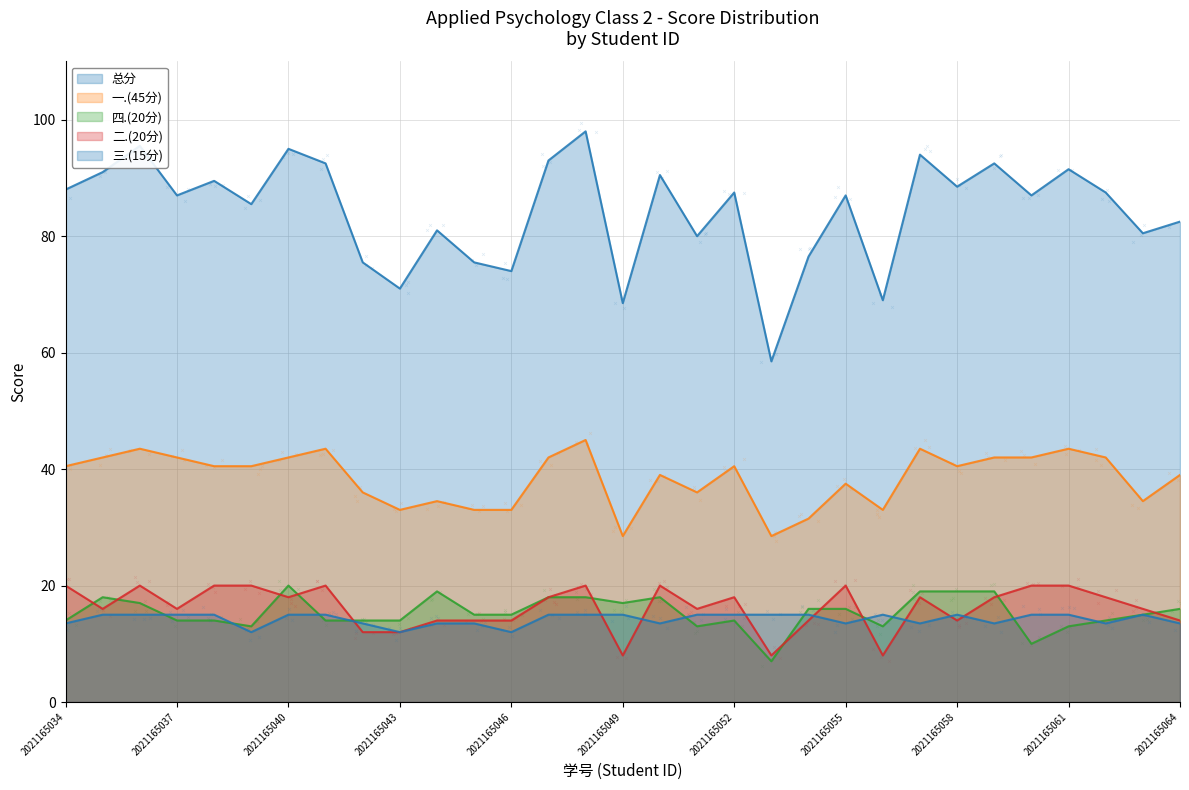

At how many categories does at least one series exceed 78?

23